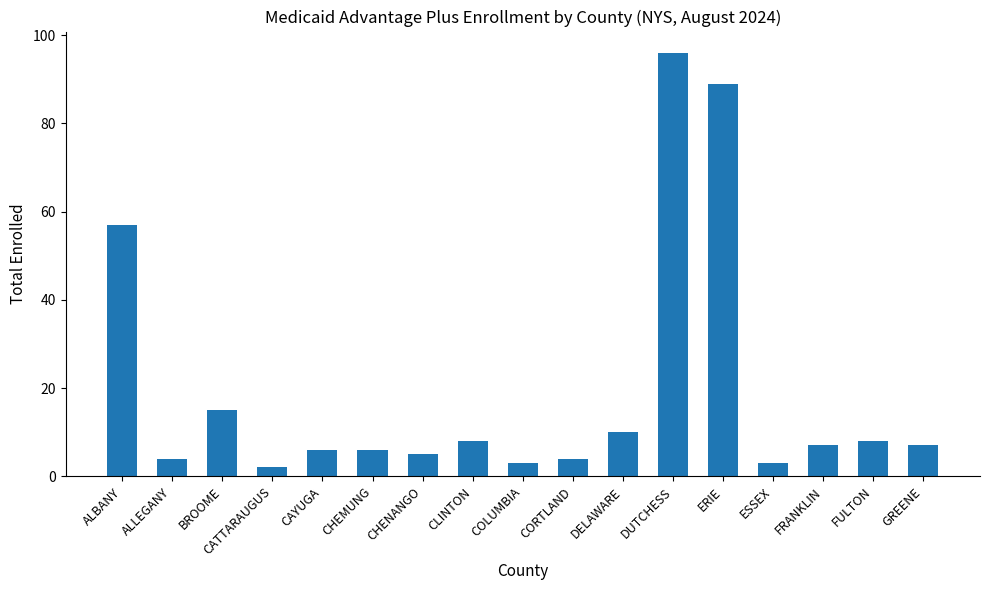

What position from the left is BROOME?

3